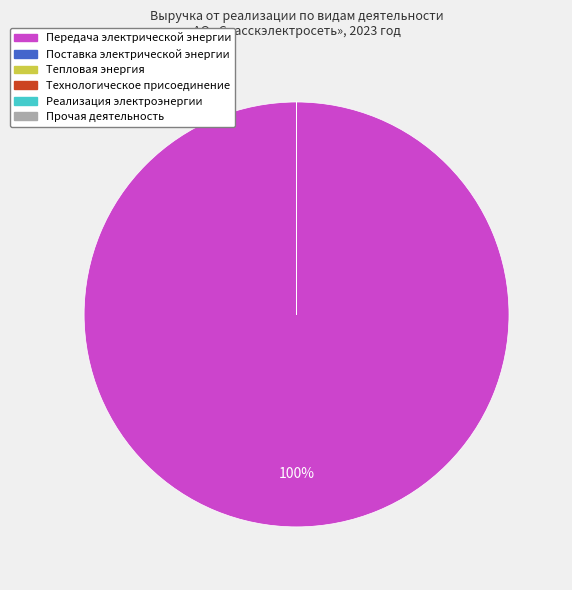

Does any single category account for the majority?

Yes